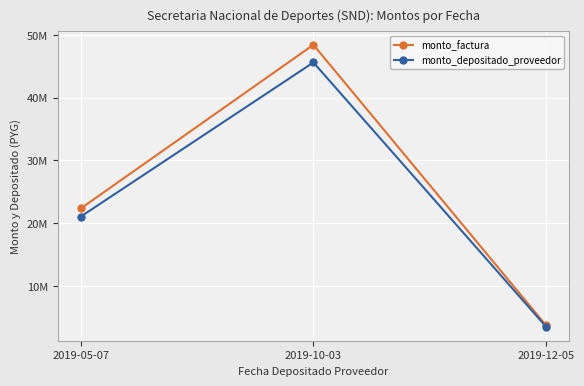

Is this an area chart (filled region under the line)?

No